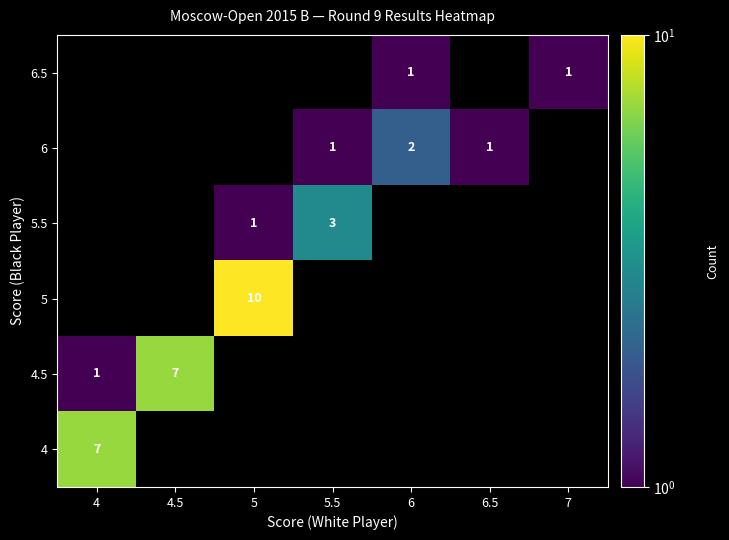

What is the difference between the highest and lowest values at 6?

2